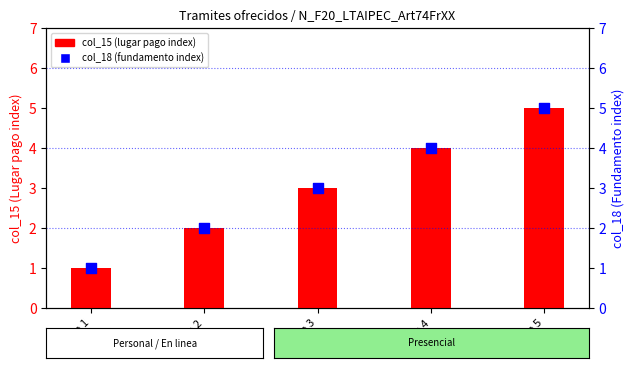

At how many categories does at least one series exceed 4?

1